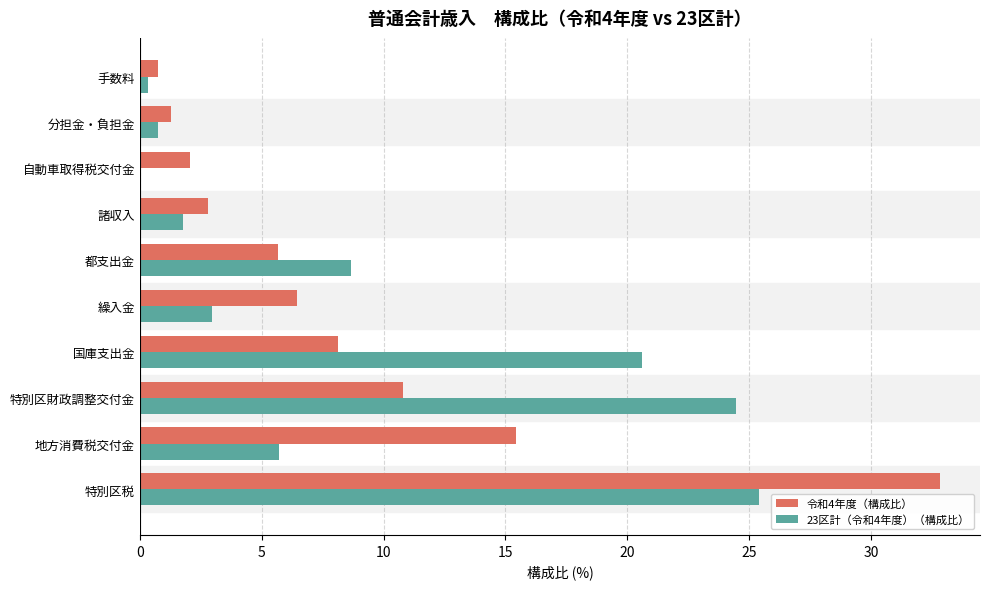

Is the value of 令和4年度（構成比） at 繰入金 greater than the value of 23区計（令和4年度）（構成比） at 特別区税?

No